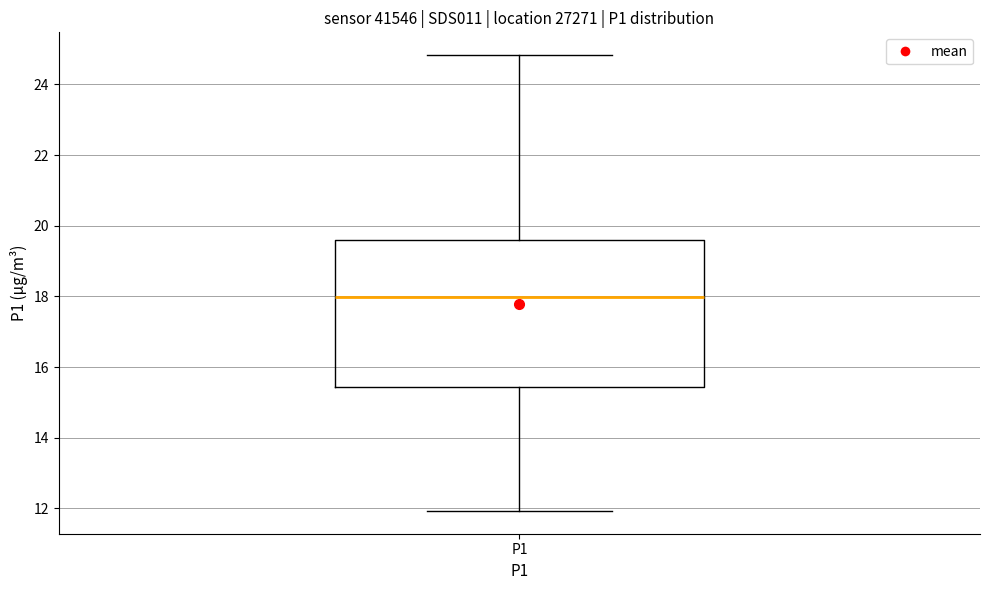

Read this box plot against the y-axis: the position of the median line, the range covered by the box, and the ends of both whiskers. The values are not printed on the chart, so give them approximately, as read against the axis.

median 18.0, box 15.4 to 19.6, whiskers 12.0 to 24.8